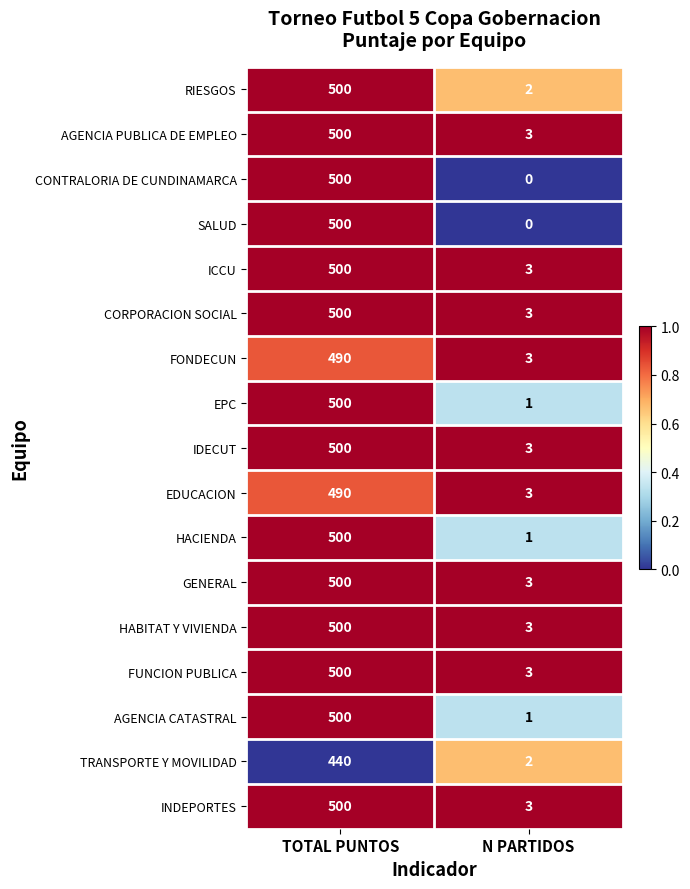

What is the difference between the highest and lowest values at TOTAL PUNTOS?

60